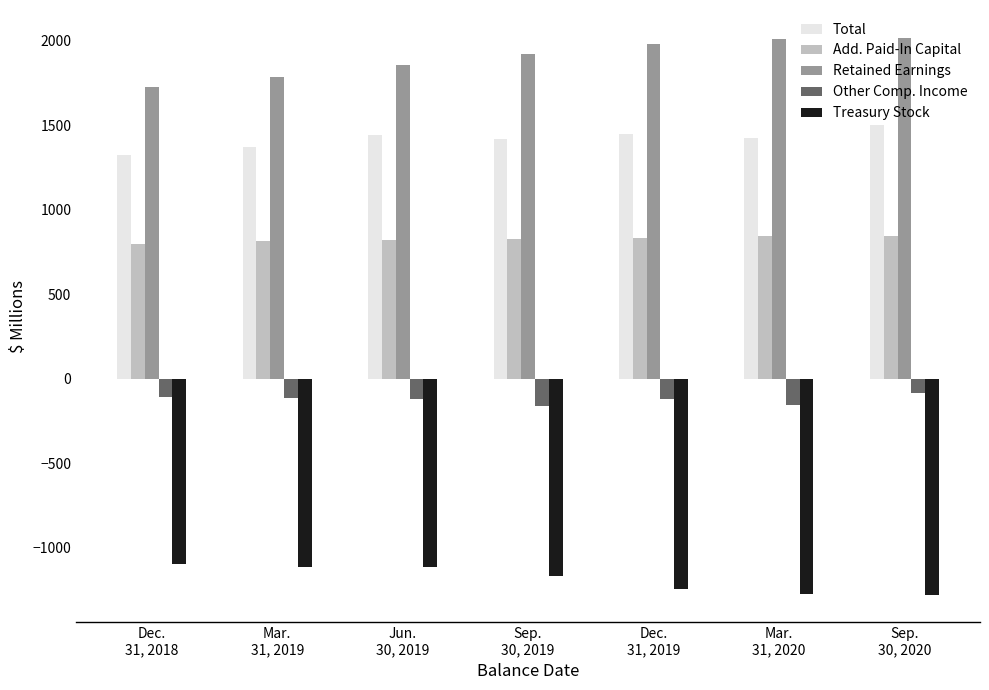

What is the average value of the Treasury Stock series?

-1184.2